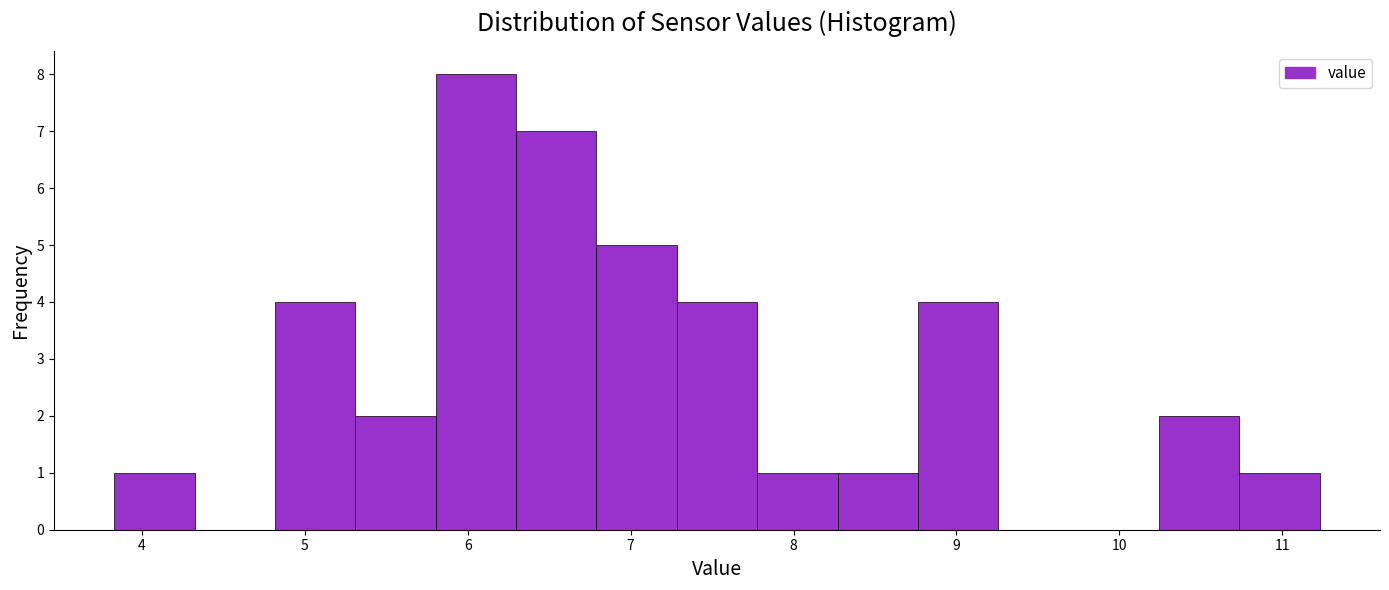

Reading left to right, transcribe this chart: for each bar, give the range it covers on the x-axis and its height. Neither the bar edges nor the heights are printed on the chart, so give them approximately, as read against the axes.

3.8 to 4.3: 1
4.3 to 4.8: 0
4.8 to 5.3: 4
5.3 to 5.8: 2
5.8 to 6.3: 8
6.3 to 6.8: 7
6.8 to 7.3: 5
7.3 to 7.8: 4
7.8 to 8.3: 1
8.3 to 8.8: 1
8.8 to 9.3: 4
9.3 to 9.8: 0
9.8 to 10.2: 0
10.2 to 10.7: 2
10.7 to 11.2: 1